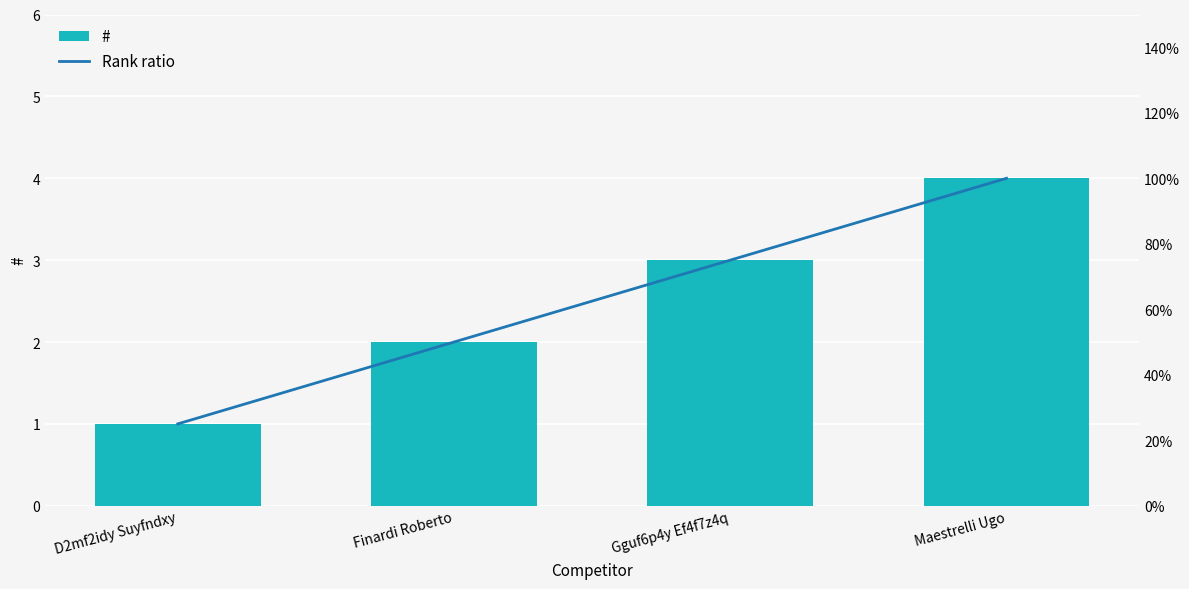

At Finardi Roberto, list the series in order from smallest to largest.

Rank ratio, #